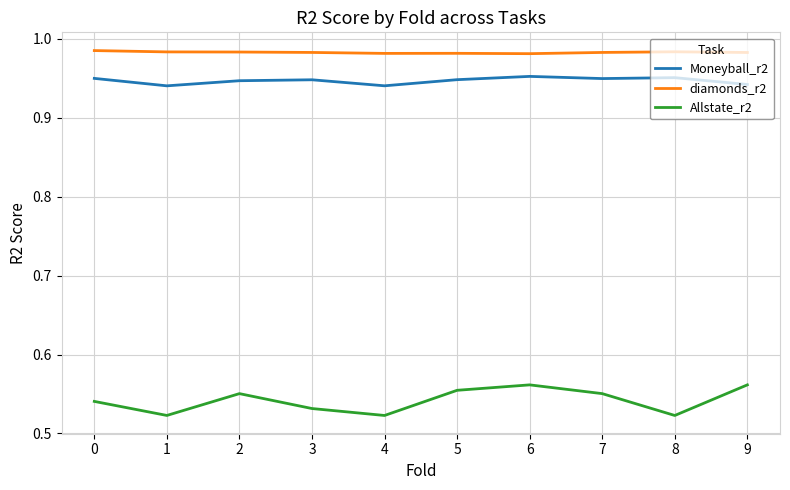

Does the chart have visible grid lines?

Yes